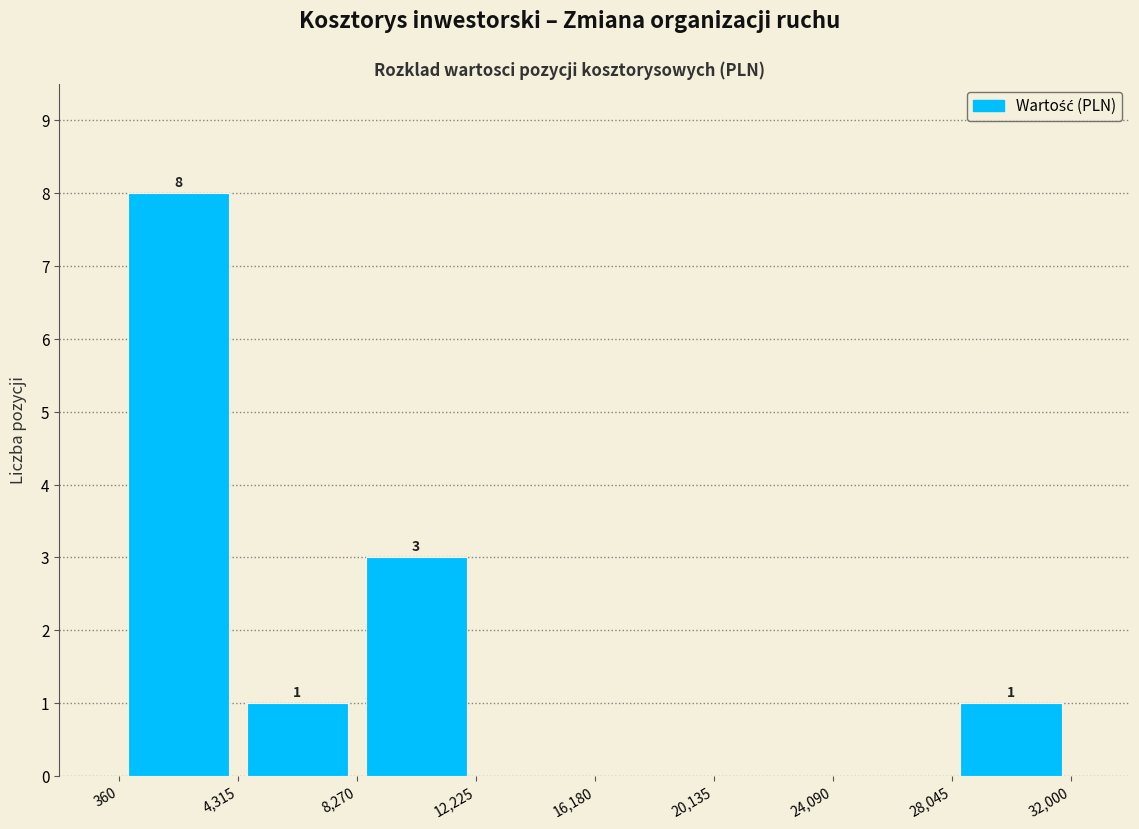

Over which range of the x-axis is the bar tallest?

360 to 4,315